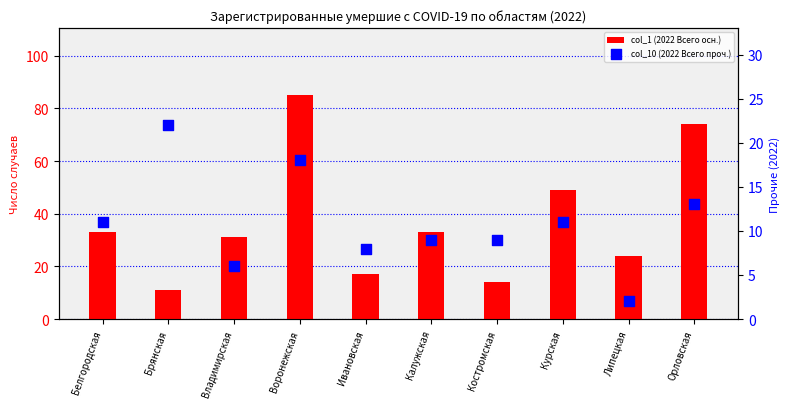

Is the value of col_1 (2022 Всего осн.) at Костромская greater than the value of col_10 (2022 Всего проч.) at Ивановская?

Yes